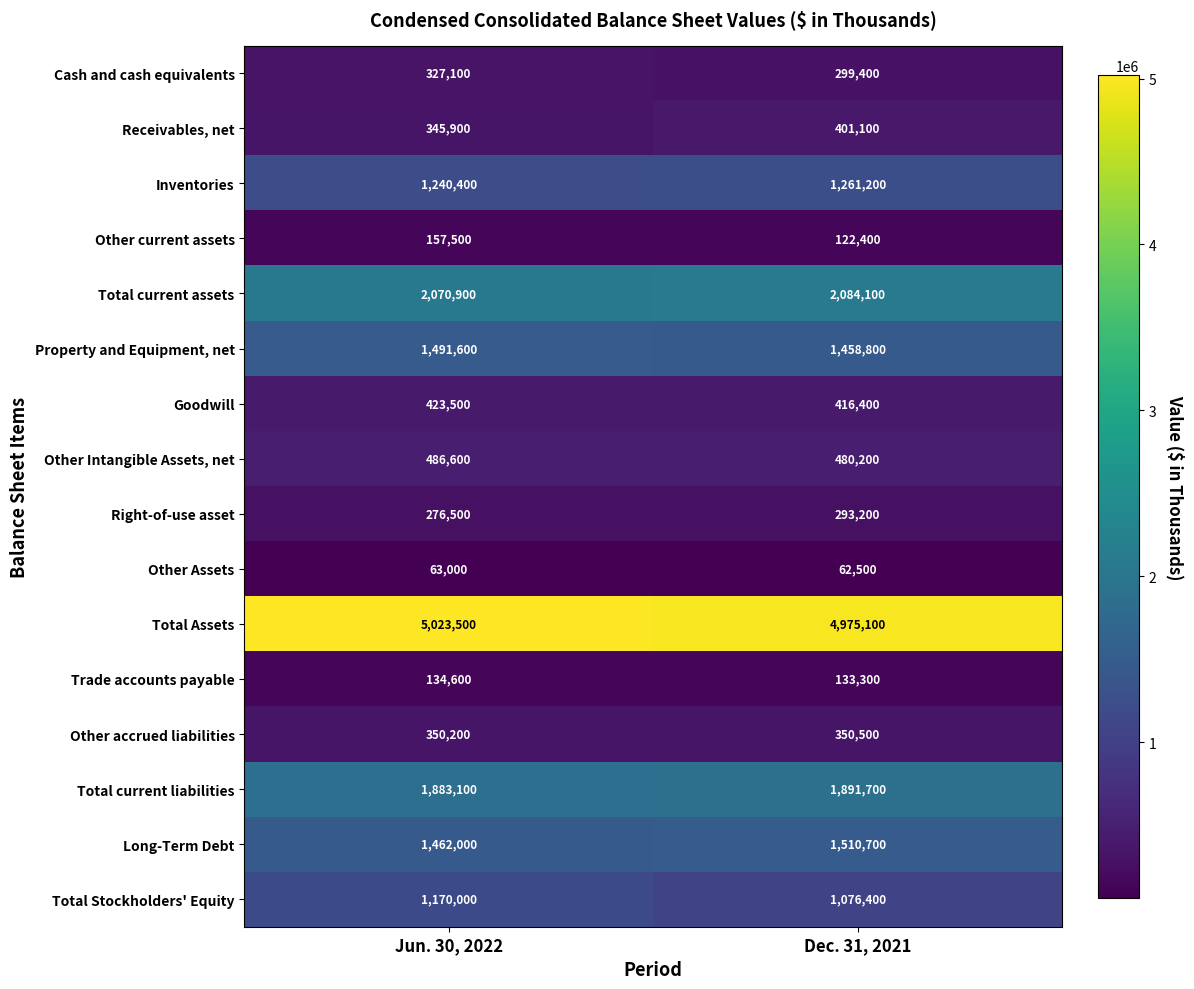

Which series has the largest total across all categories?

Total Assets